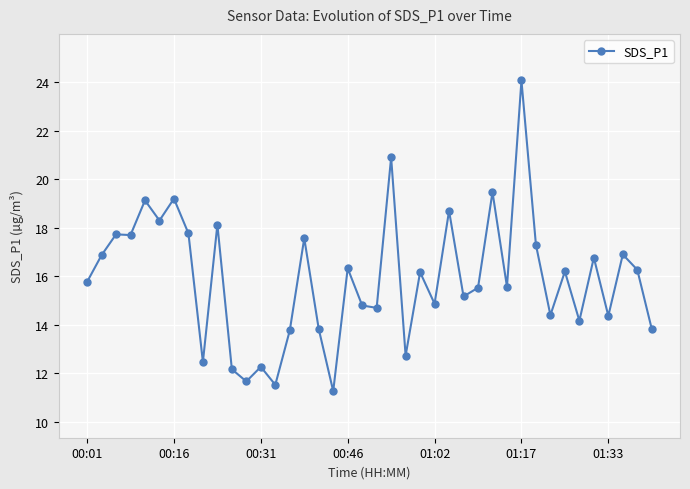

True or false: there are more than 2 points higher than both neighbors.

True